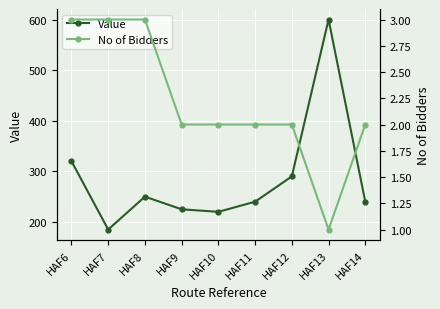

Where is the first local minimum for No of Bidders?

HAF13